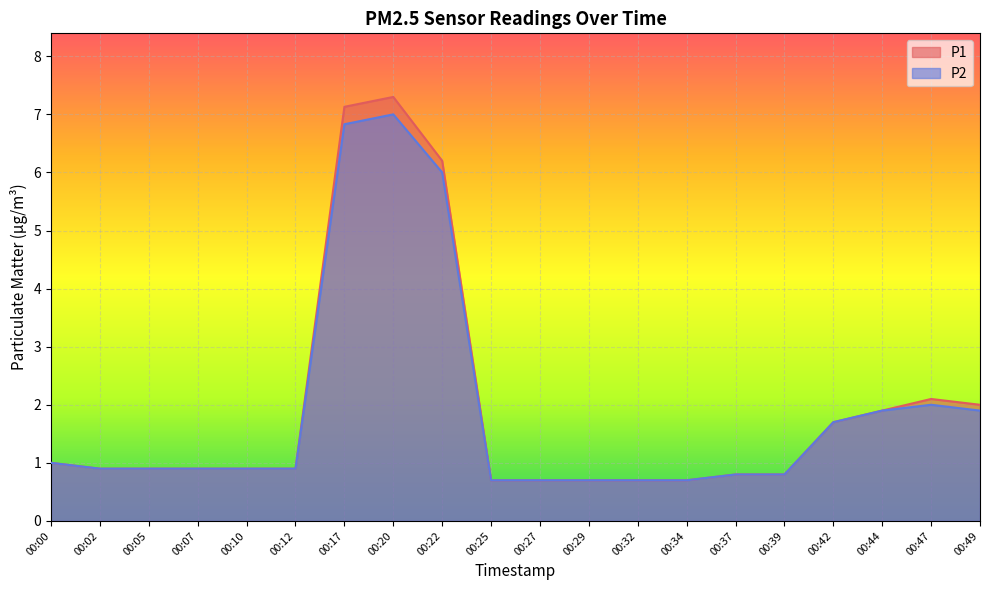

What is the value of the P1 point at the 14th from the left?

0.7